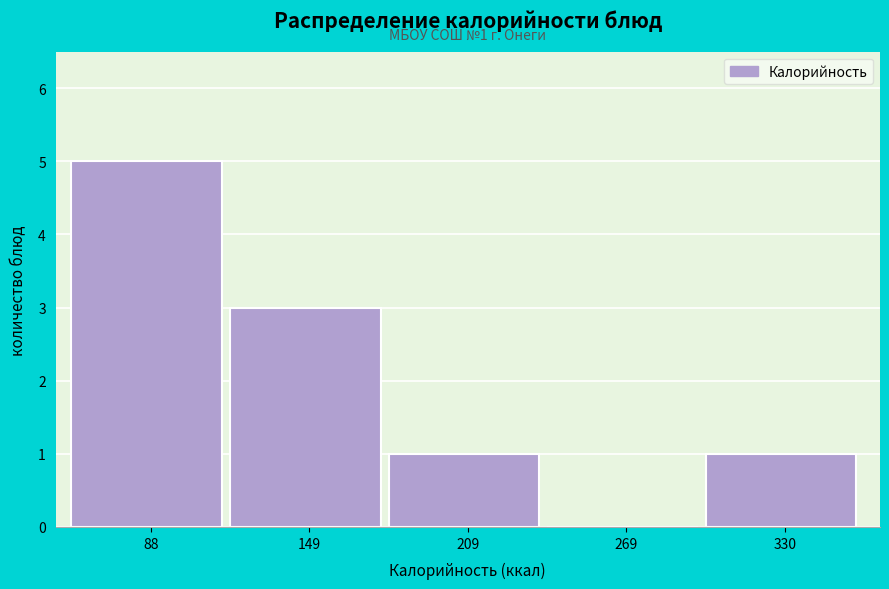

Over which range of the x-axis is the bar tallest?

60 to 120